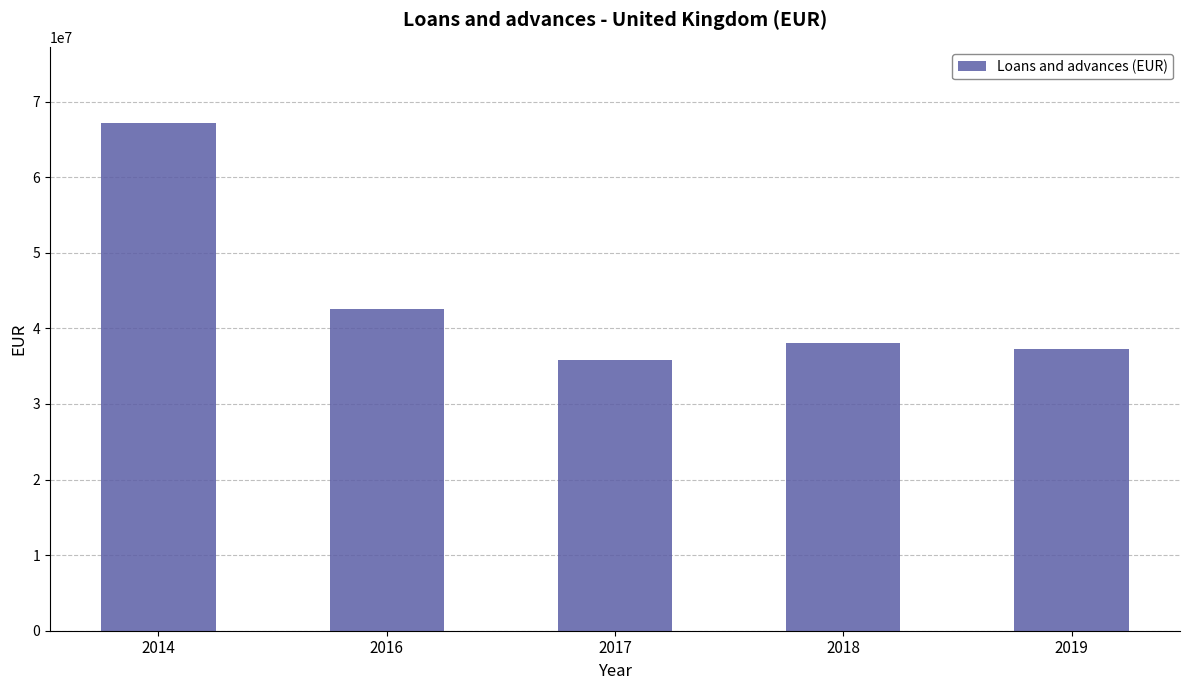

The chart shows a value of 42485620 at 2014. True or false?

False